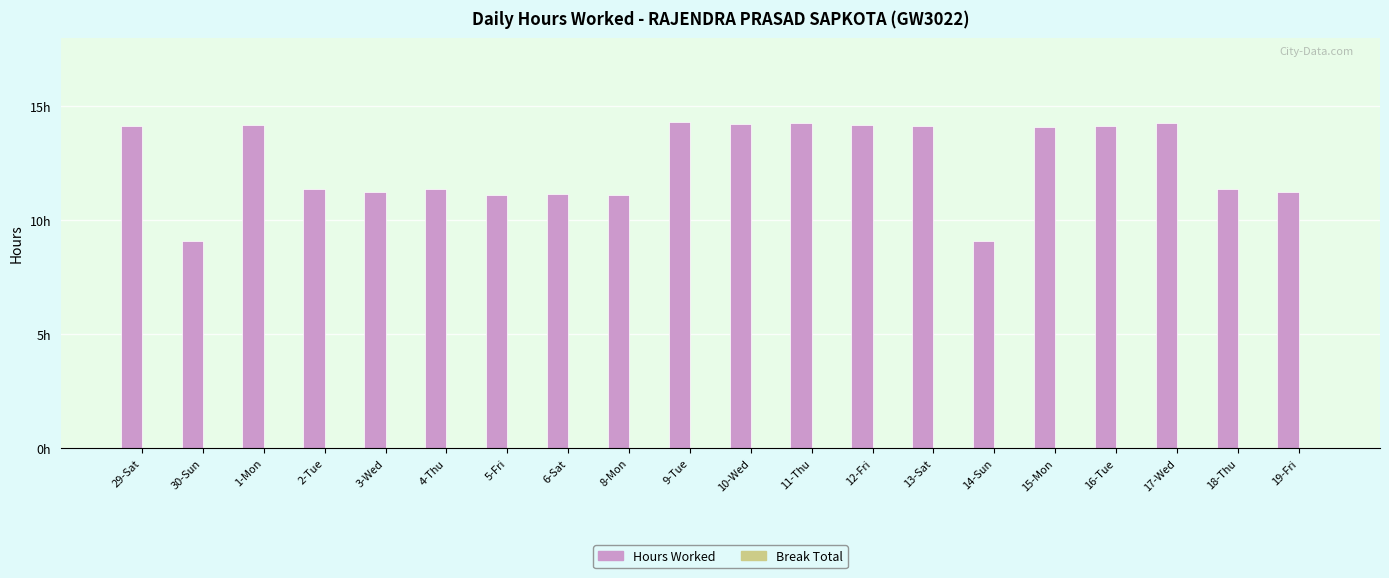

Between 12-Fri and 4-Thu, which is larger?

12-Fri